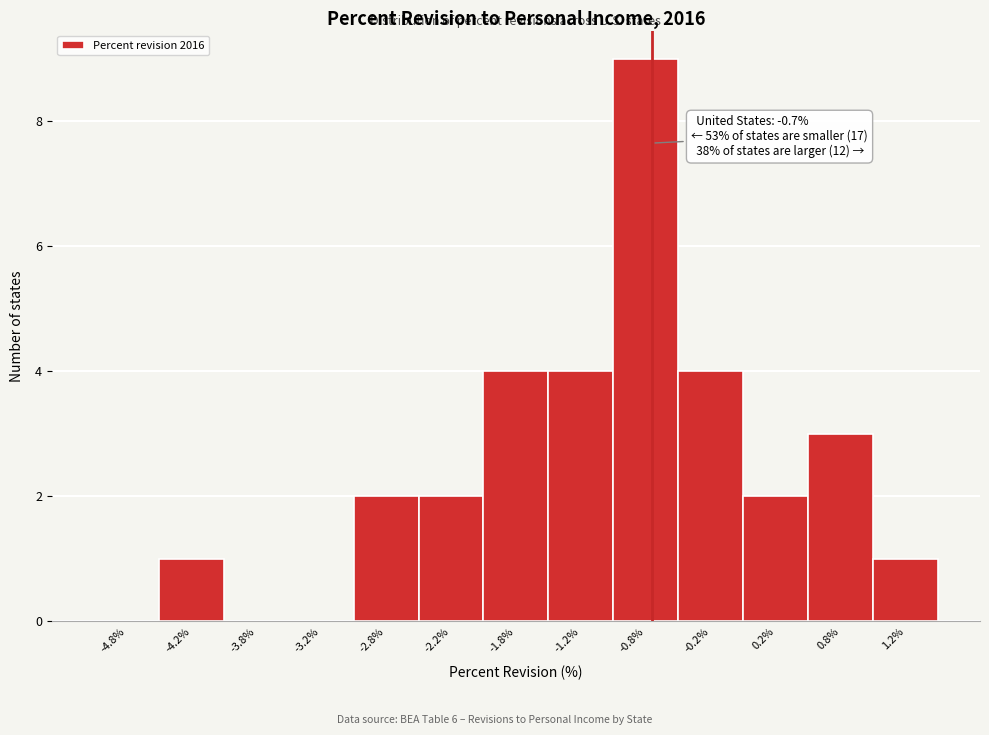

Over which range of the x-axis is the bar tallest?

-1.0 to -0.5